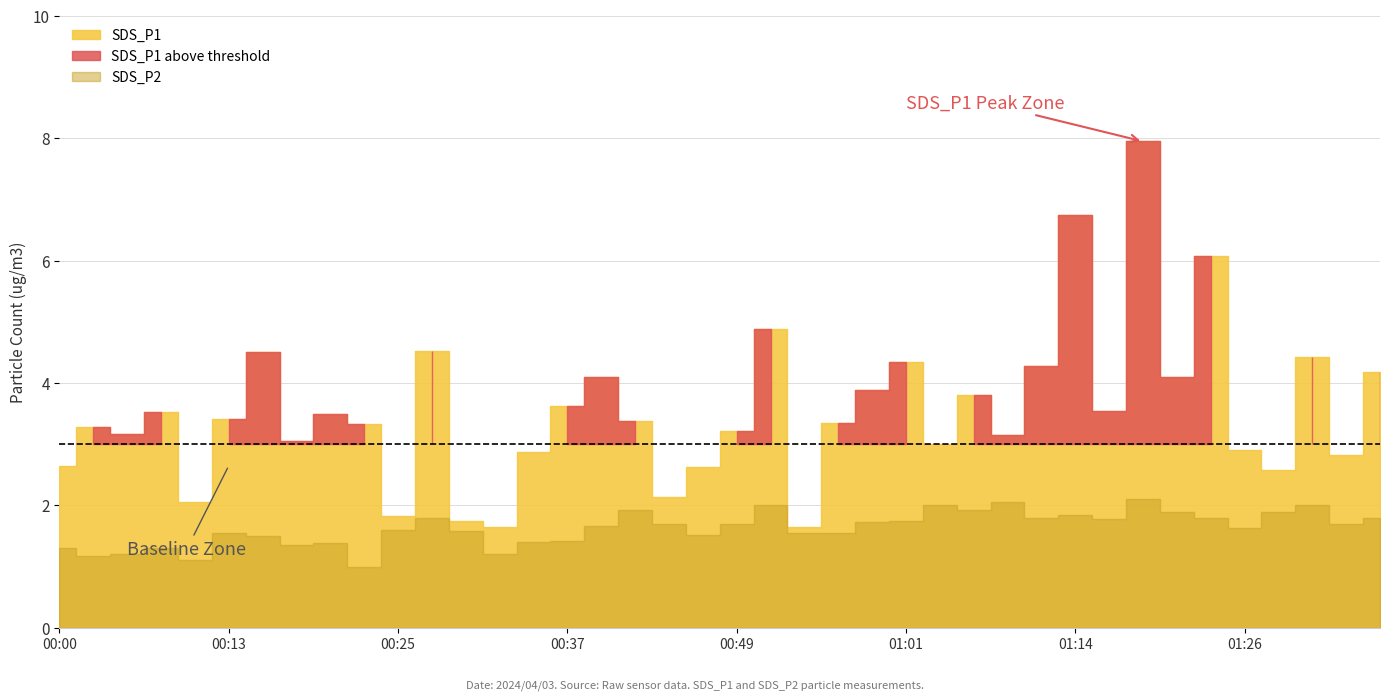

How many lines are shown in the chart?

2